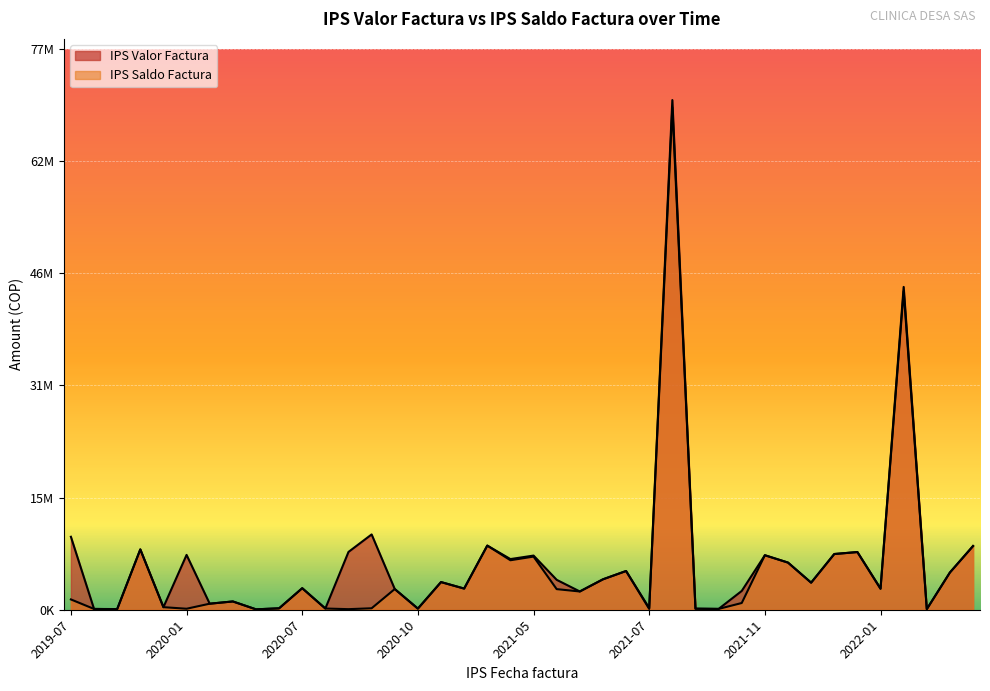

Rank the series by their maximum value, from lowest to highest.

IPS Saldo Factura, IPS Valor Factura